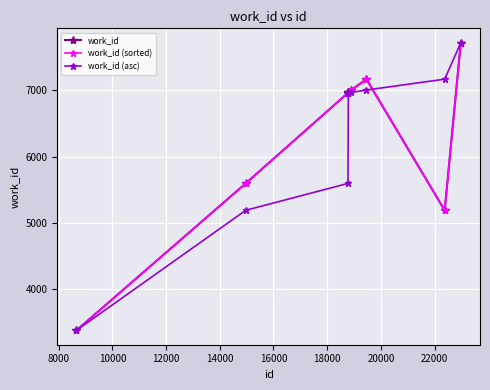

Does the chart have visible grid lines?

Yes